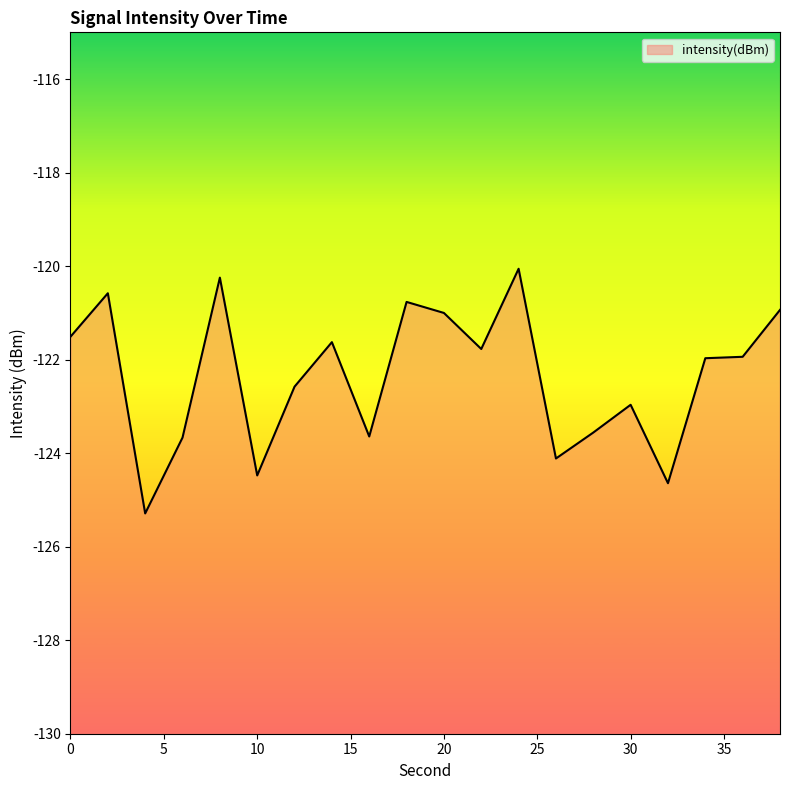

Rank the categories by value from highest to lowest.

24, 8, 2, 18, 38, 20, 0, 14, 22, 36, 34, 12, 30, 28, 16, 6, 26, 10, 32, 4